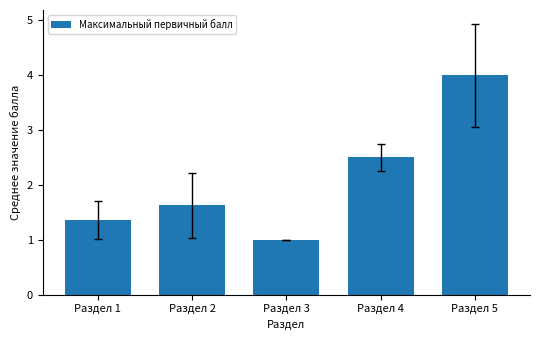

True or false: the data shows 2.5 at Раздел 4.

True